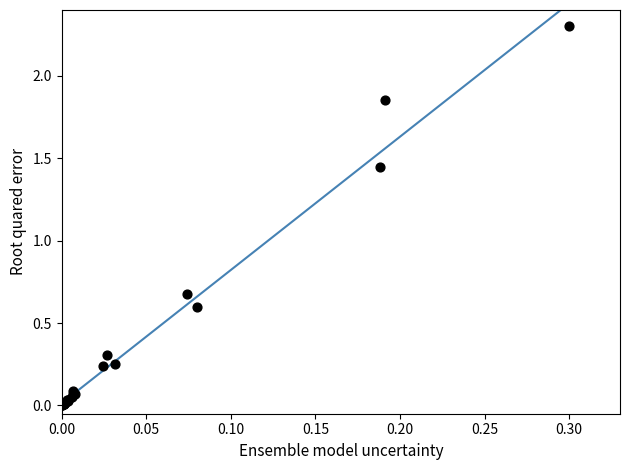

What Y value in the scatter plot is closest to 1?

0.7